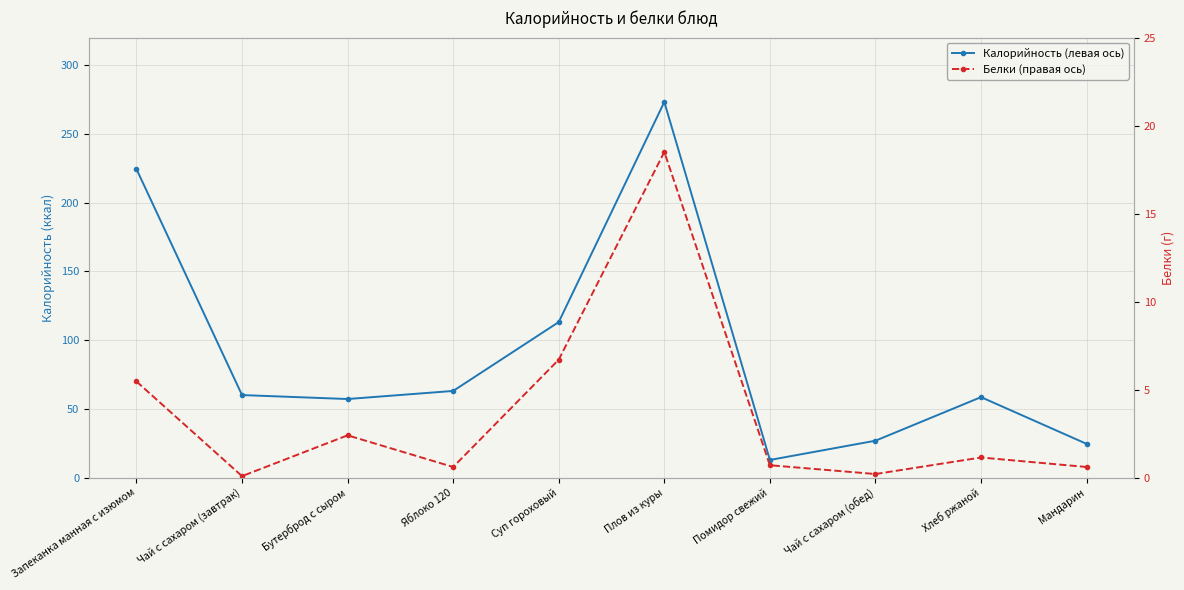

How many lines are shown in the chart?

2